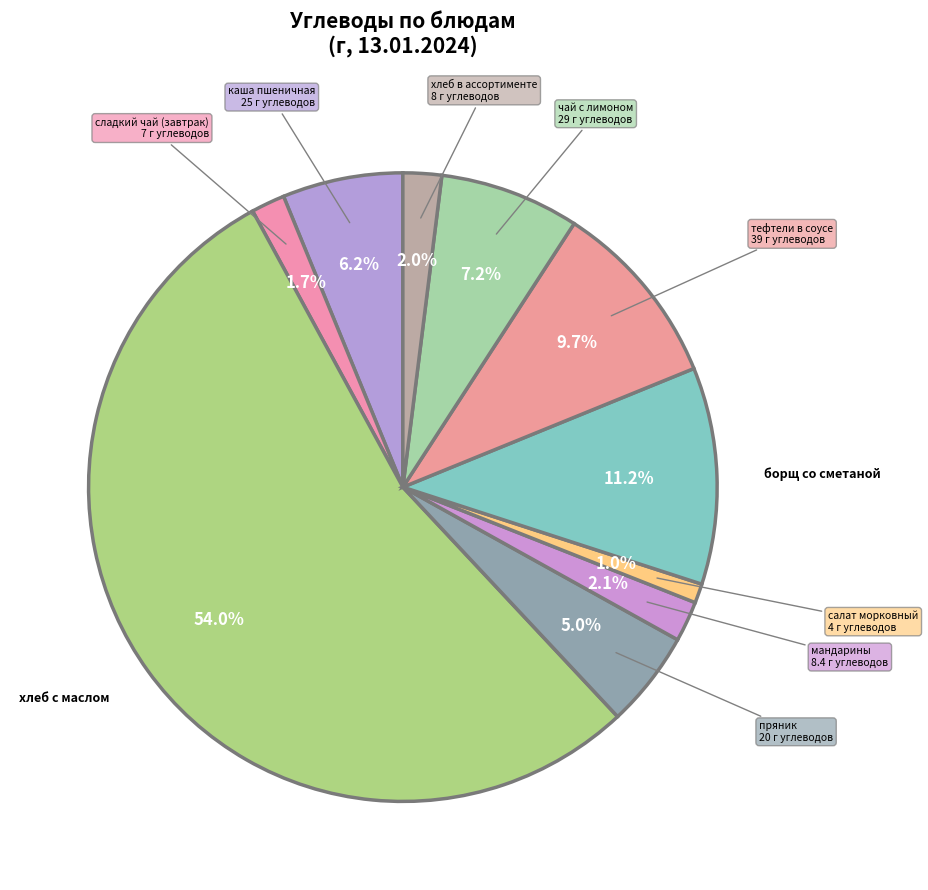

To the nearest percent, what percentage of the pie is каша пшеничная?

6%